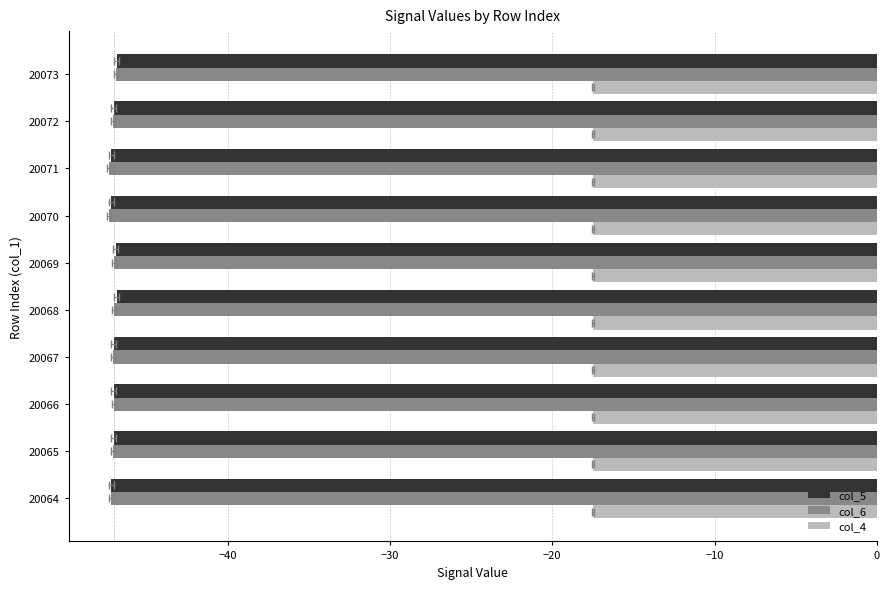

At how many categories does at least one series exceed -29?

10